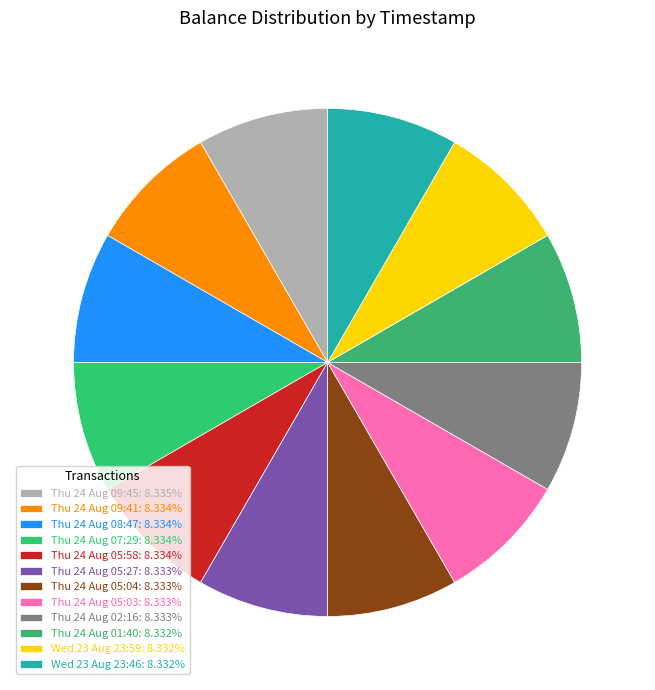

What percentage is the Thu 24 Aug 05:03 slice, to the nearest percent?

8%